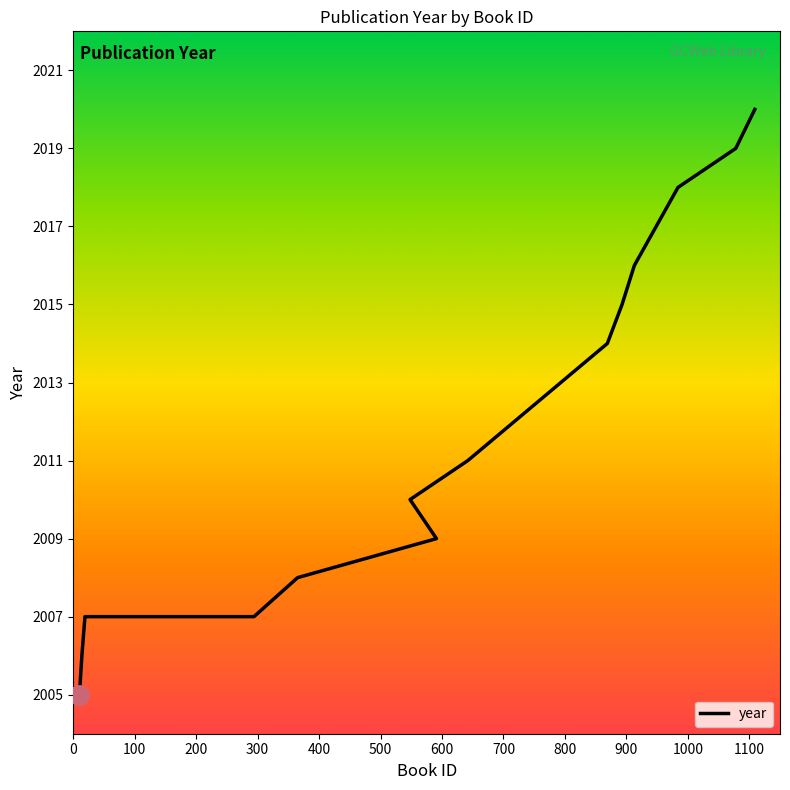

Where is the data nearest to the value 2012?

642